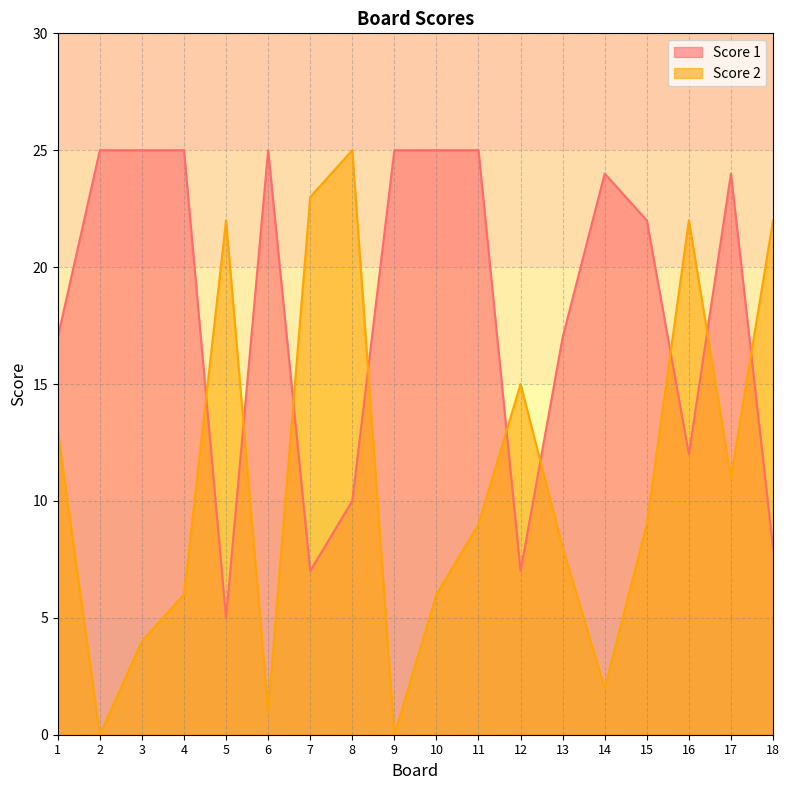

Which has a higher value, 4 or 17?

4